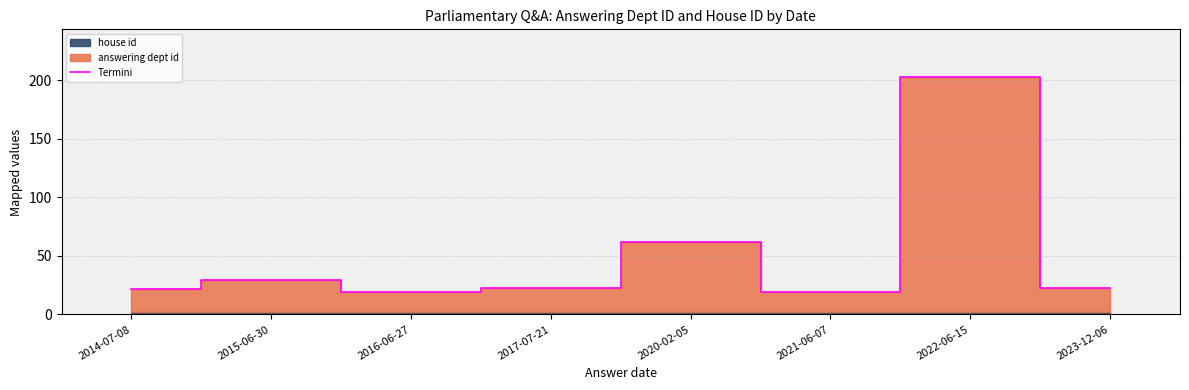

Which category has the highest value across all series?

2022-06-15